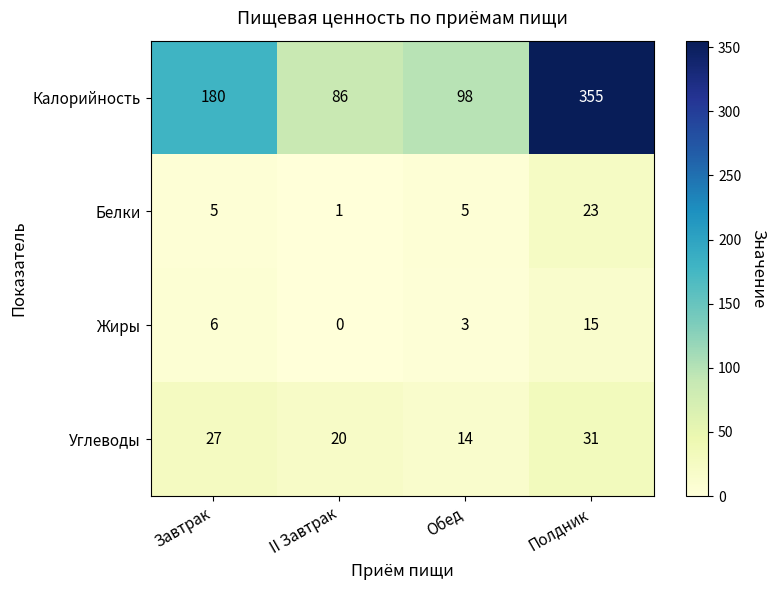

What is the difference between the maximum and minimum values in the Калорийность series?

269